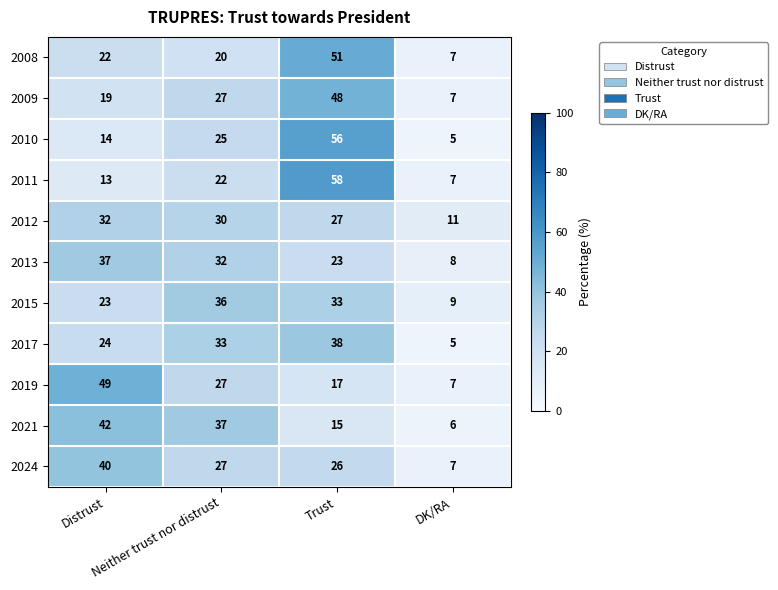

Count the number of categories in the chart.

4